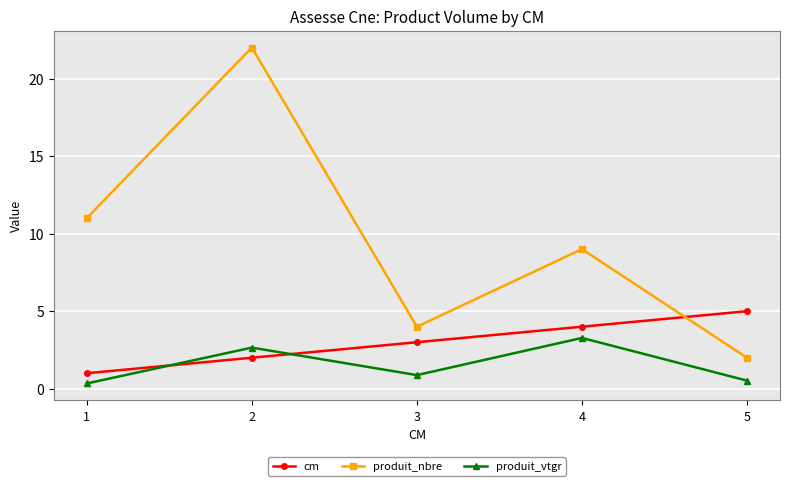

True or false: cm has more than 1 interior local peaks.

False